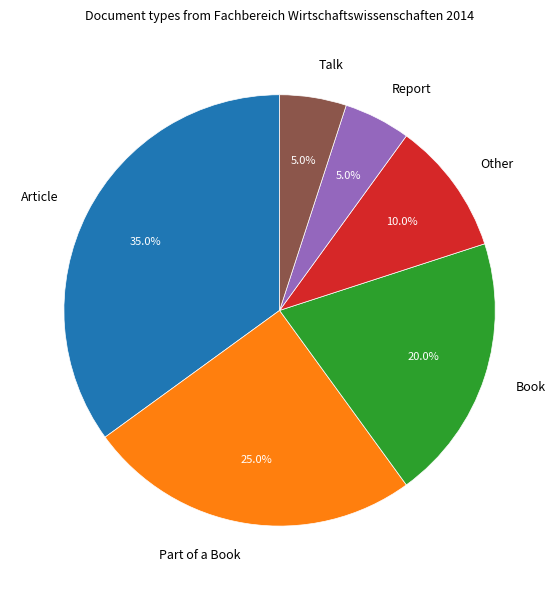

How much of the chart is everything except Part of a Book?

75.0%